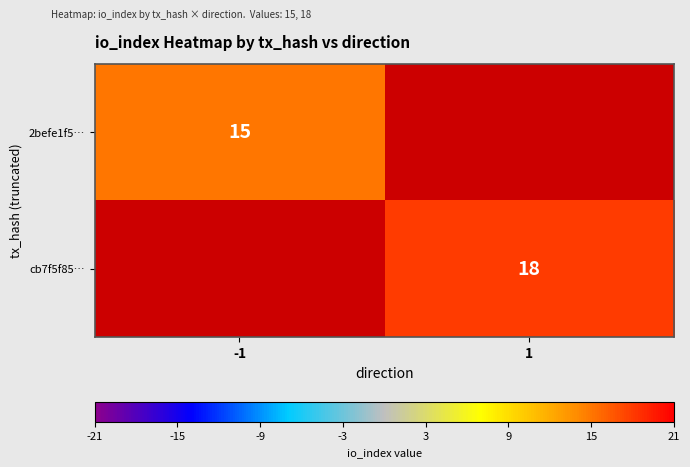

Is it true that cb7f5f85… equals 18 at 1?

True